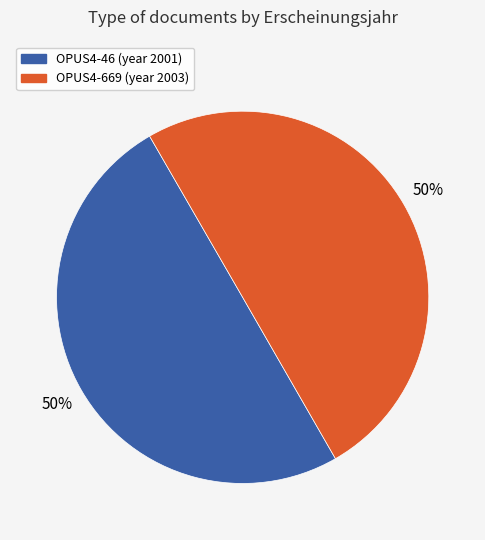

To the nearest percent, what is the combined percentage of OPUS4-669 and OPUS4-46?

100%